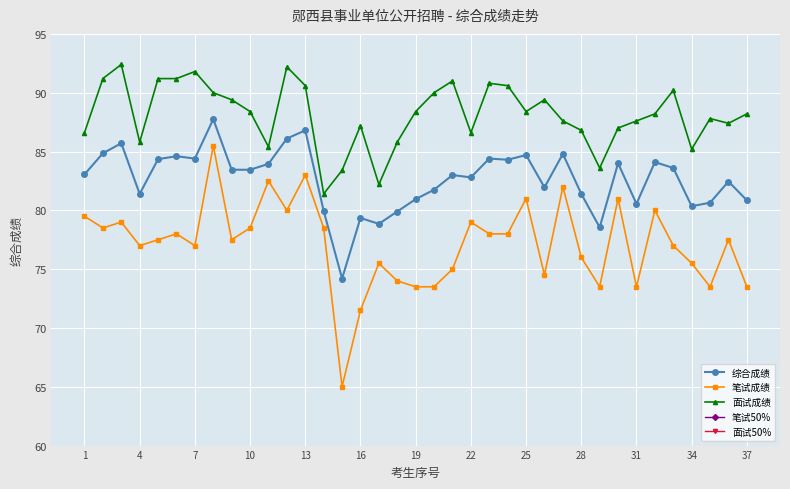

Where does the 笔试成绩 series first go above 77?

1